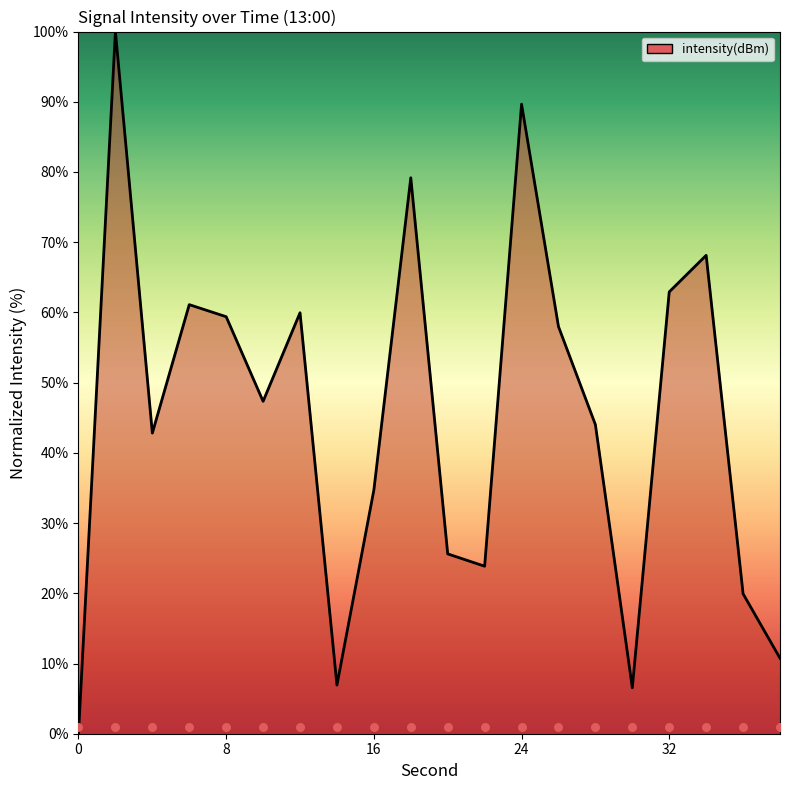

Approximately how many times larger is the value at 20 compared to 12?

0.4